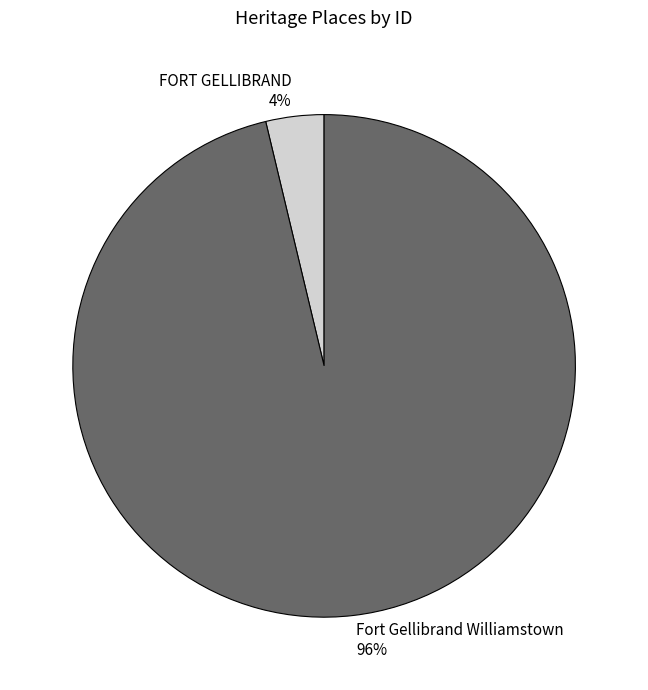

Which has a higher value, FORT GELLIBRAND or Fort Gellibrand Williamstown?

Fort Gellibrand Williamstown